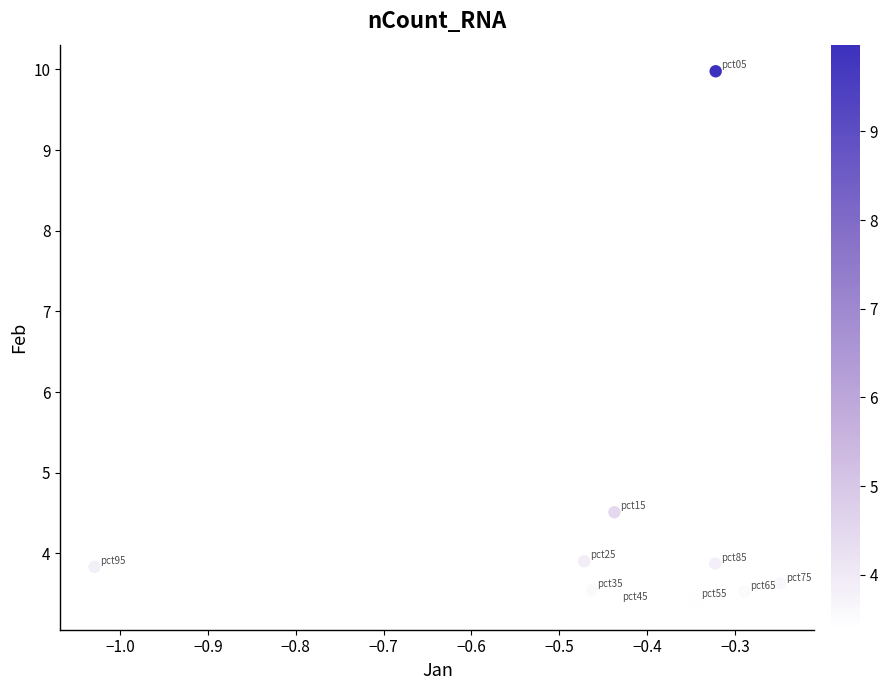

What Y value in the scatter plot is closest to 6?

4.5